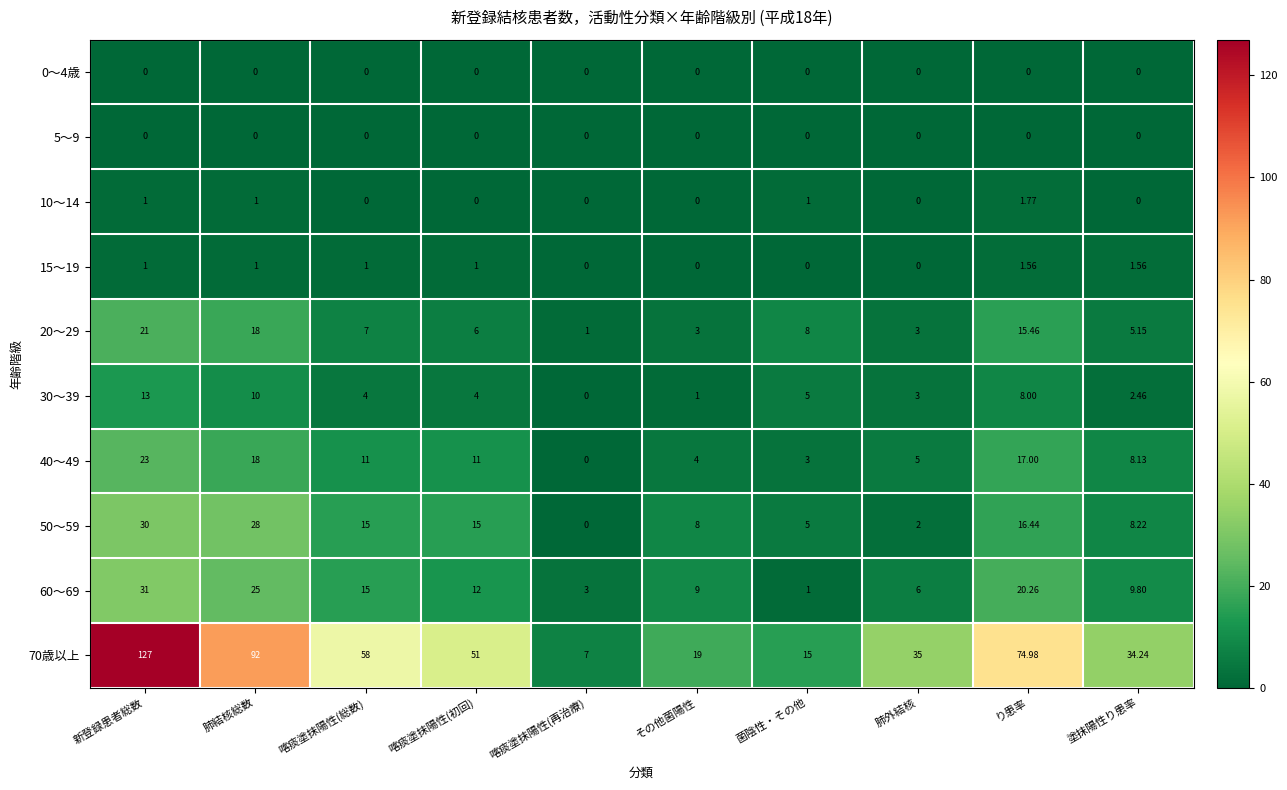

List the labels in order of 70歳以上 value, smallest first.

喀痰塗抹陽性(再治療), 菌陰性・その他, その他菌陽性, 塗抹陽性り患率, 肺外結核, 喀痰塗抹陽性(初回), 喀痰塗抹陽性(総数), り患率, 肺結核総数, 新登録患者総数